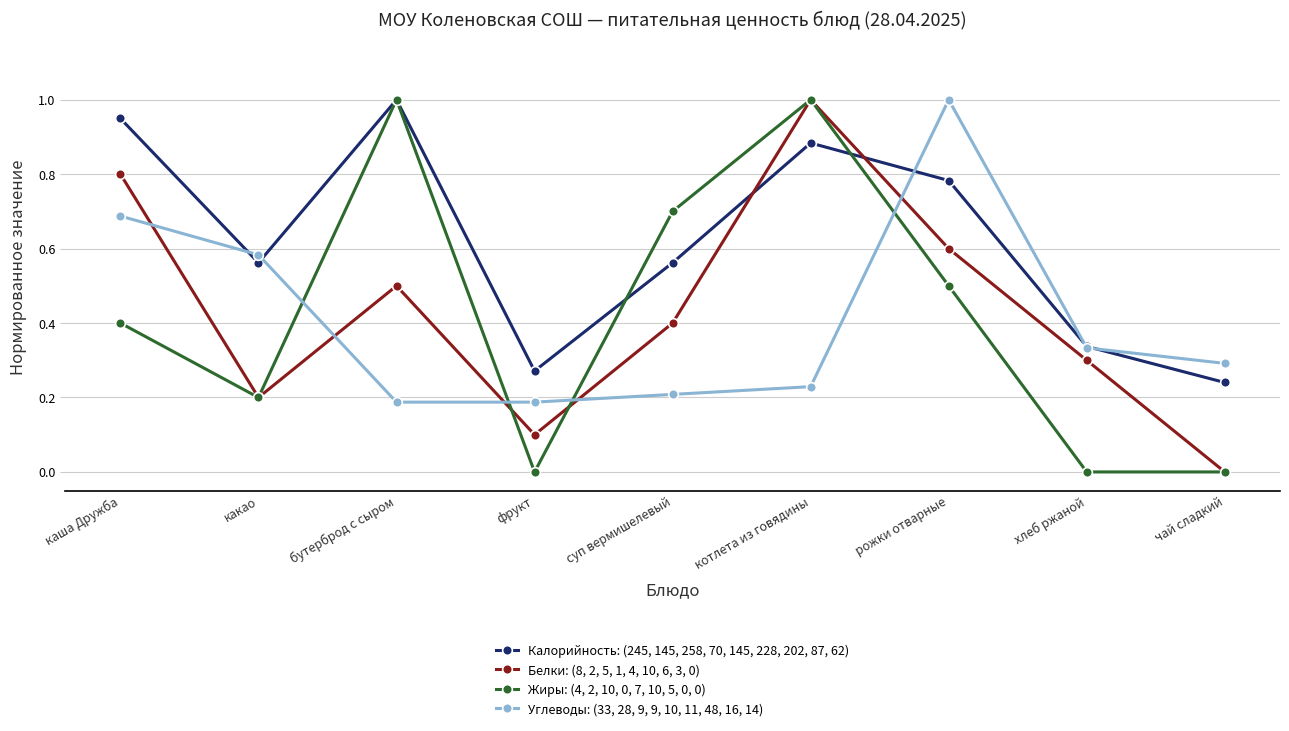

What is the difference between the second highest and second lowest values in the Углеводы: (33, 28, 9, 9, 10, 11, 48, 16, 14) series?

0.5